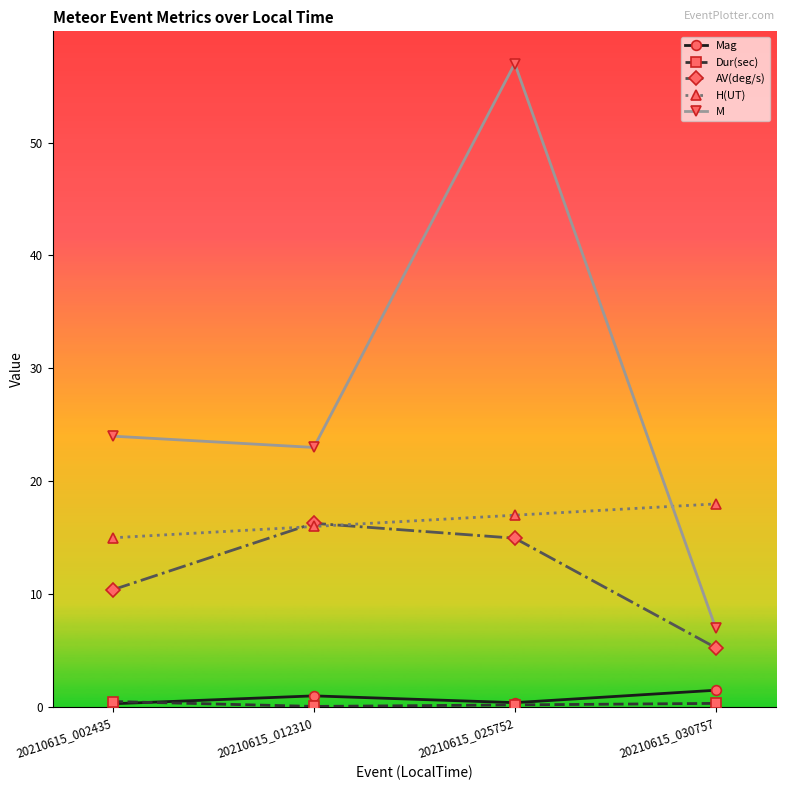

At which label does AV(deg/s) reach its peak?

20210615_012310